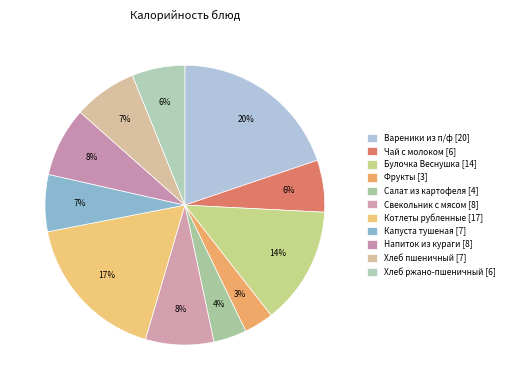

True or false: Капуста тушеная accounts for 7% of the total.

True